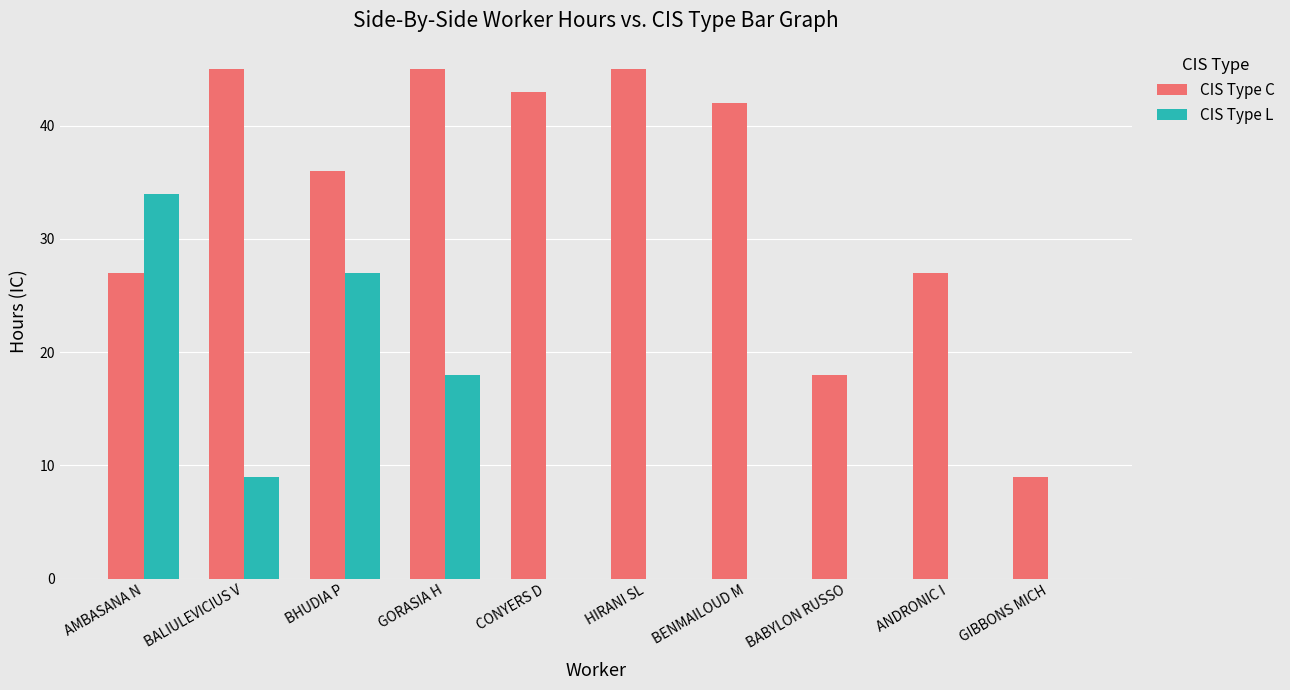

The value of CIS Type C at AMBASANA N is 48. True or false?

False